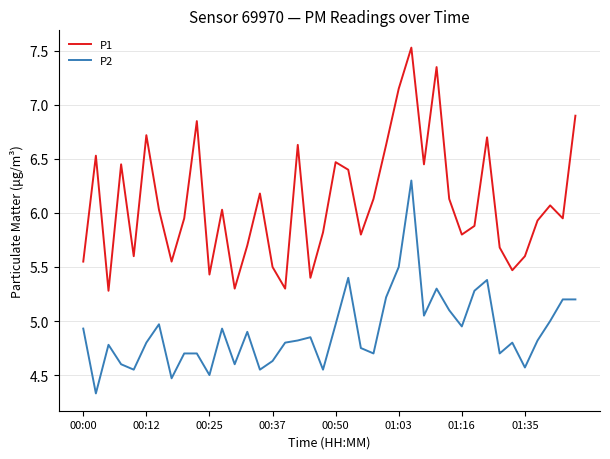

How many distinct data groups are displayed?

2